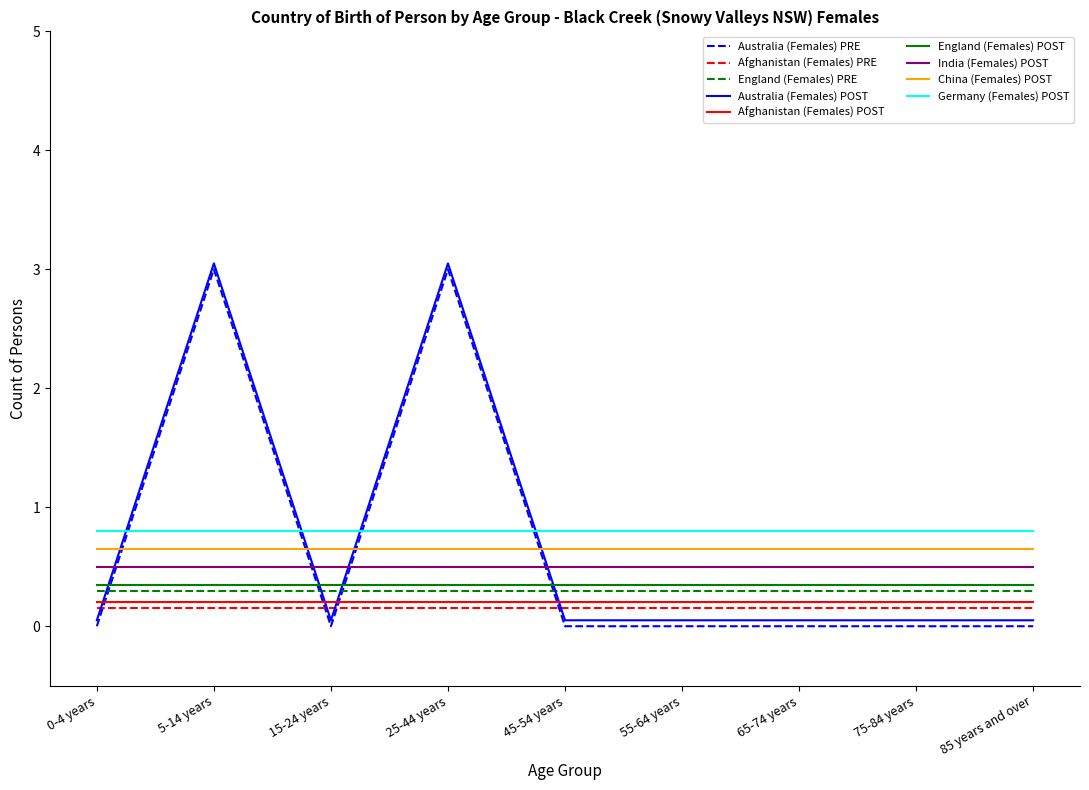

Which series has the largest total across all categories?

Germany (Females) POST